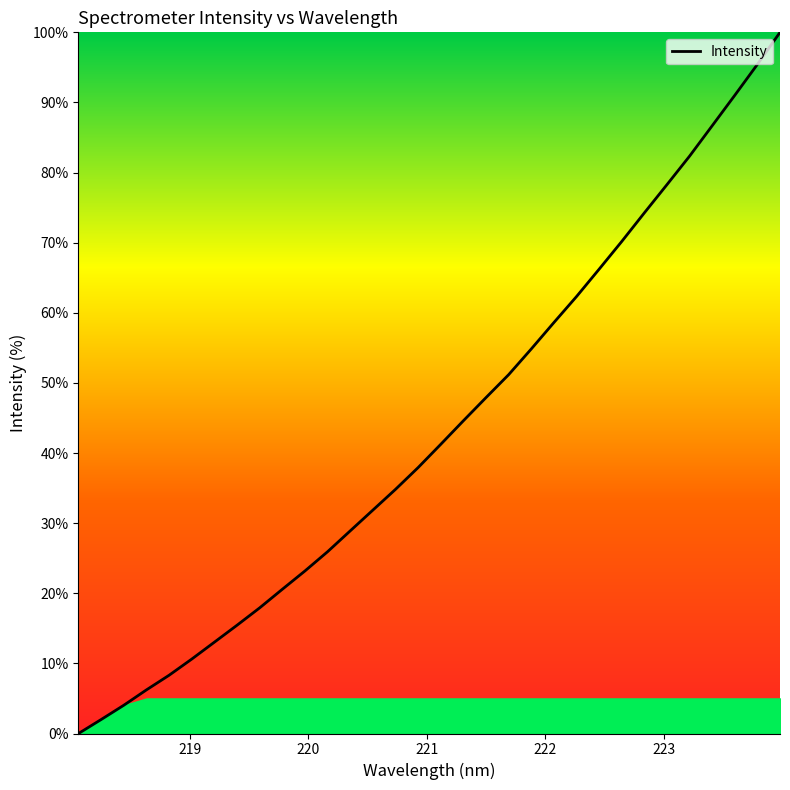

What is the maximum value shown in the chart?

100.0